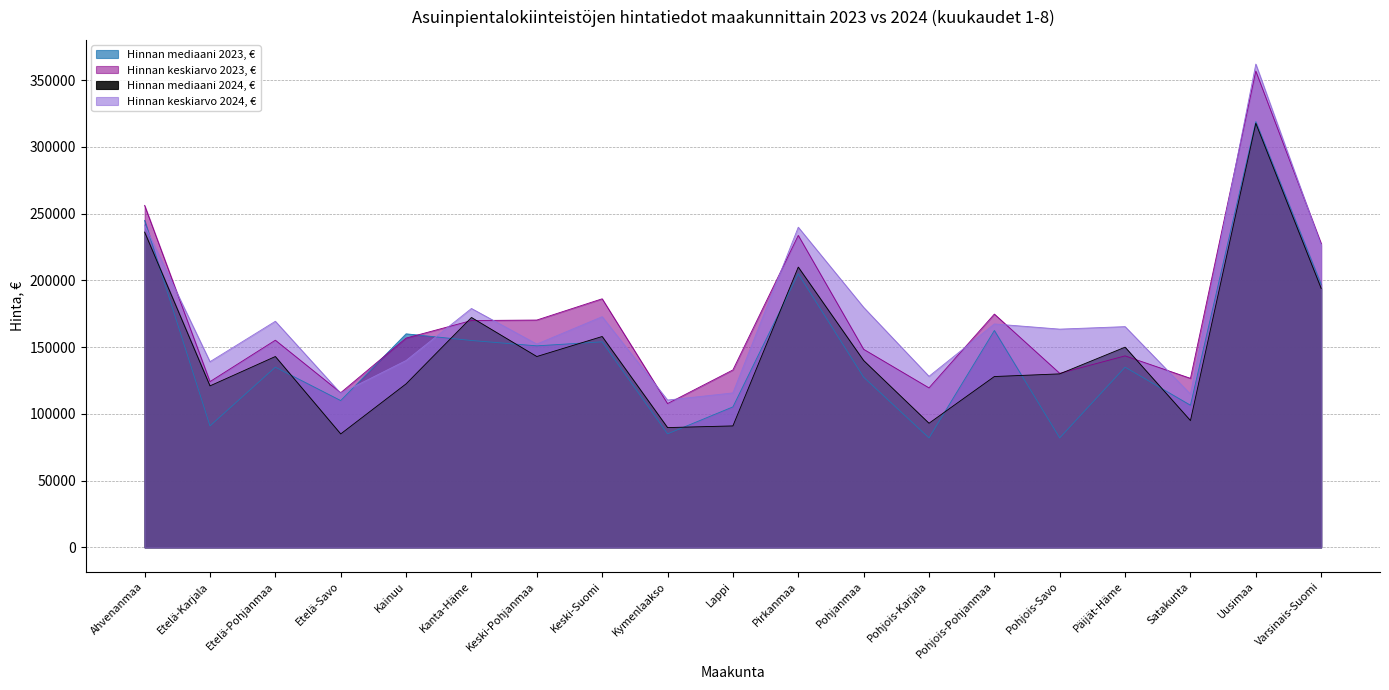

What is the greatest value displayed?

362134.6